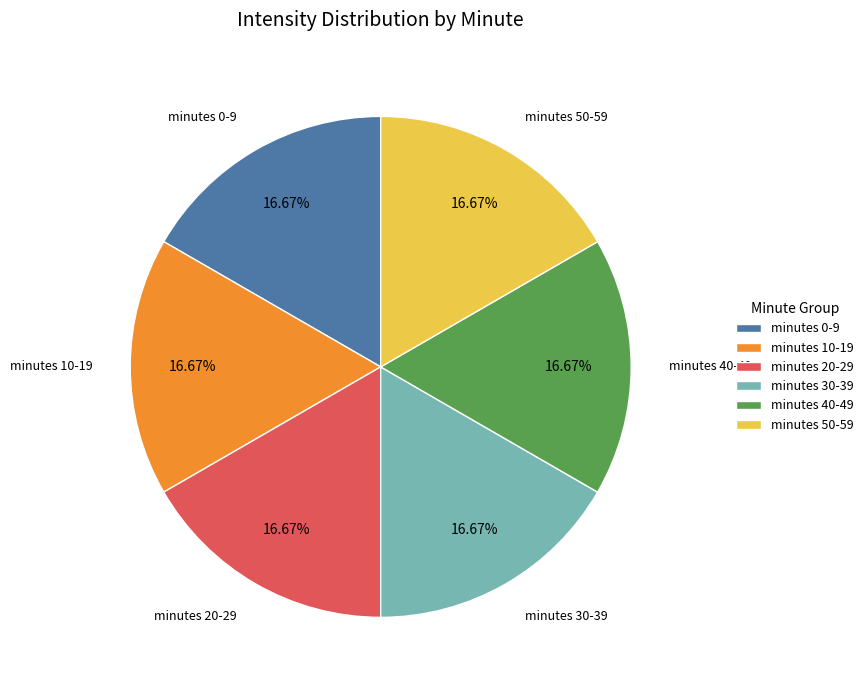

Count the number of slices in the pie.

6